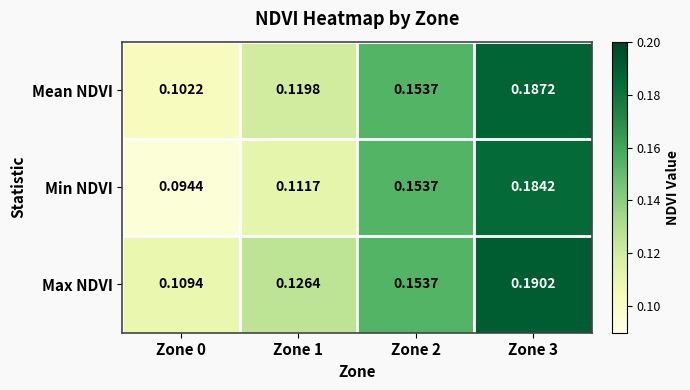

List the series in order of their overall mean, highest first.

Max NDVI, Mean NDVI, Min NDVI